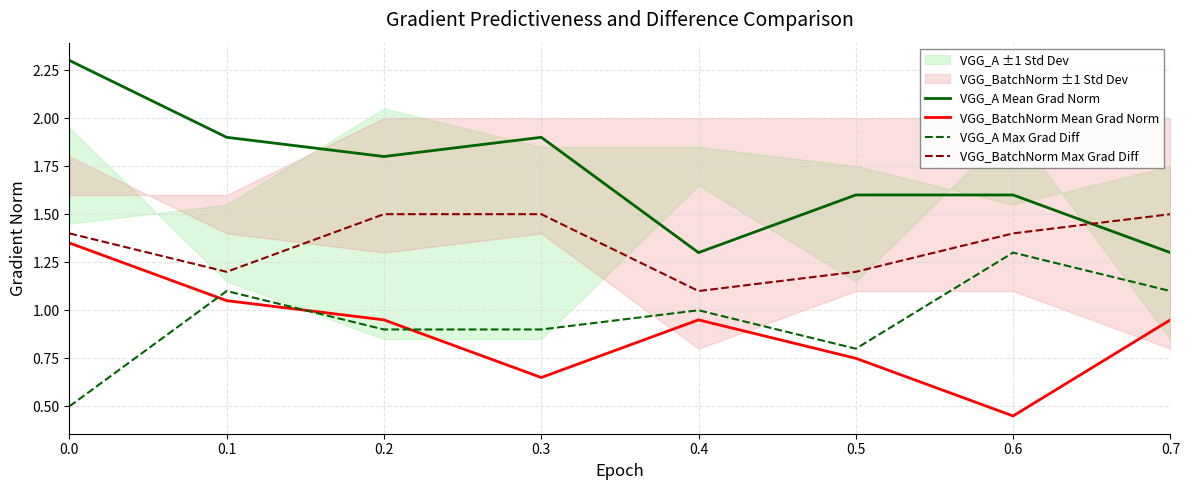

Rank the series at 0.5 from highest to lowest value.

VGG_A Mean Grad Norm, VGG_BatchNorm Max Grad Diff, VGG_A Max Grad Diff, VGG_BatchNorm Mean Grad Norm